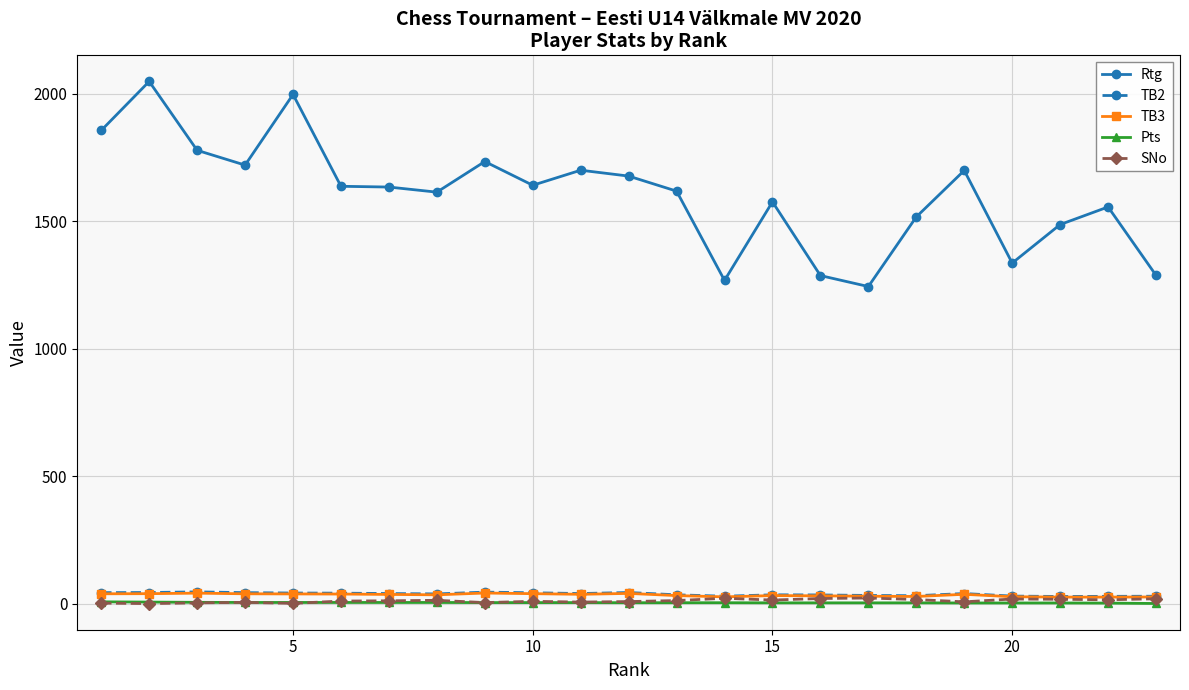

What is the highest value of the Rtg series?

2048.0